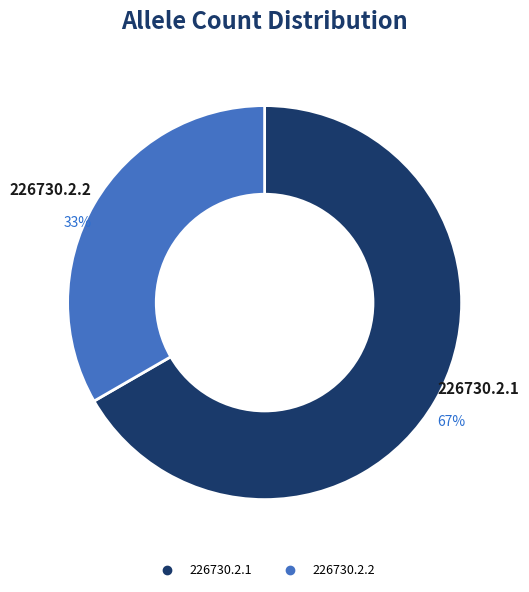

Rank the categories by value from lowest to highest.

226730.2.2, 226730.2.1